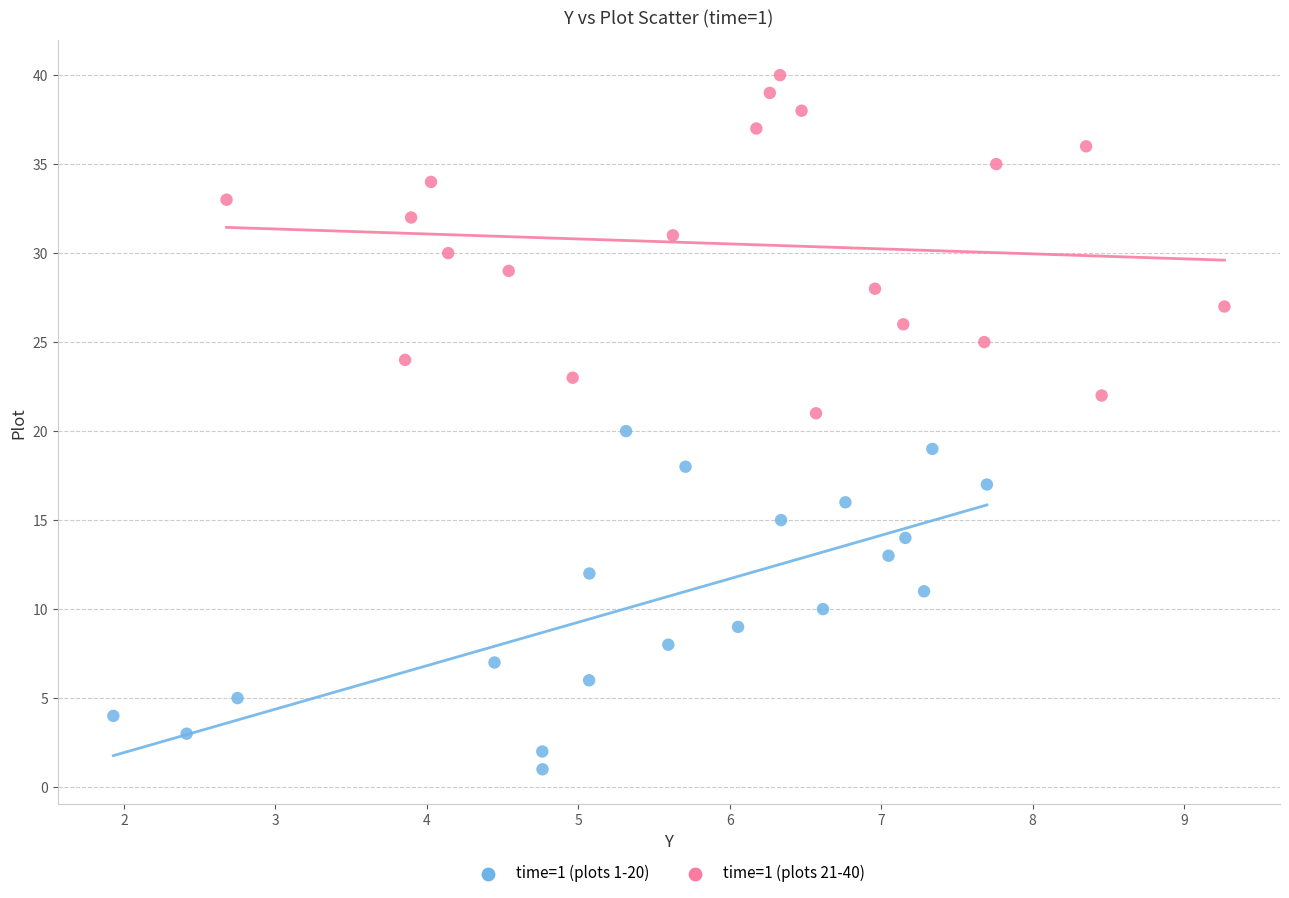

Which series reaches the maximum Y coordinate?

time=1 (plots 21-40)